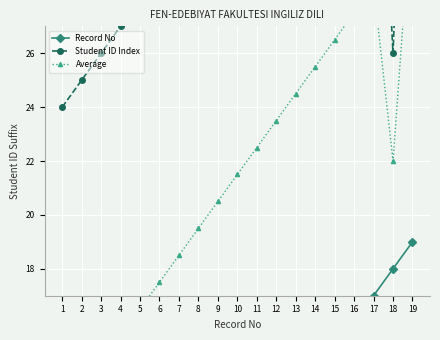

List the series in order of their peak value, lowest first.

Record No, Average, Student ID Index